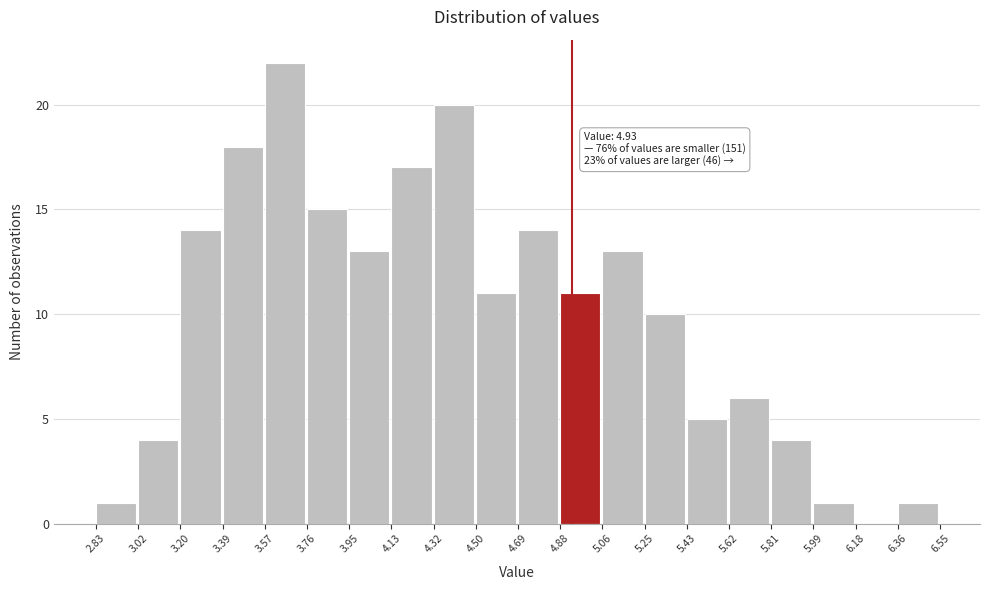

Which range on the x-axis has the tallest bar?

3.57 to 3.76